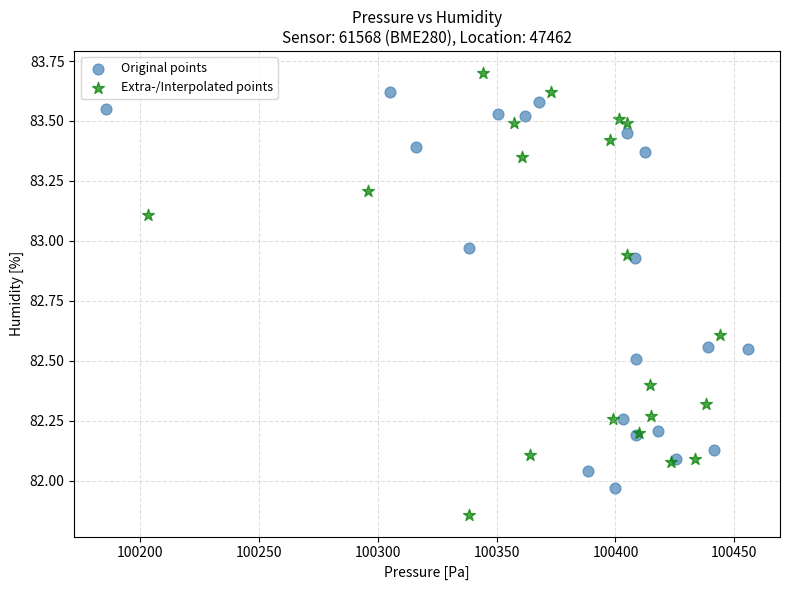

Which series has the largest Y range (max minus min)?

Extra-/Interpolated points